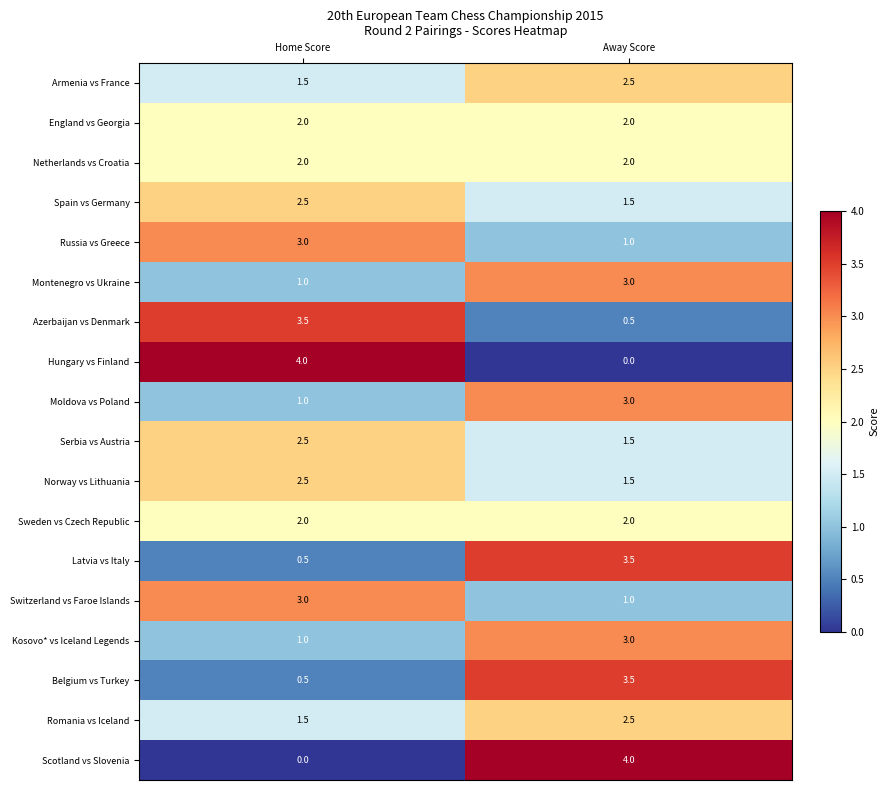

What value does the England vs Georgia series have at Home Score?

2.0